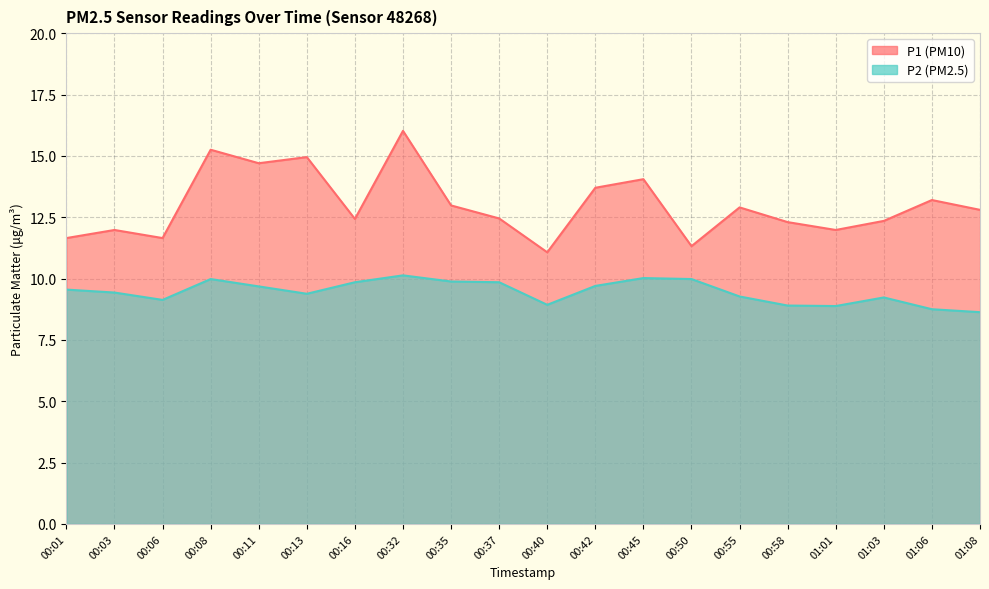

At which label does P2 first exceed 9?

00:01